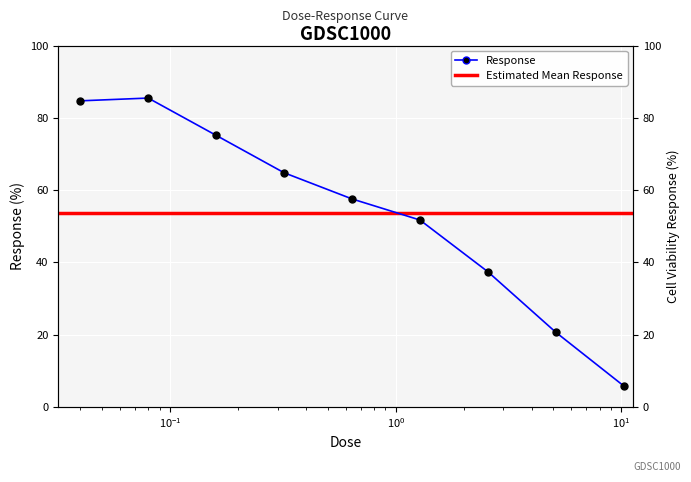

List the labels in order of value, smallest first.

10.24, 5.12, 2.56, 1.28, 0.64, 0.32, 0.16, 0.04, 0.08